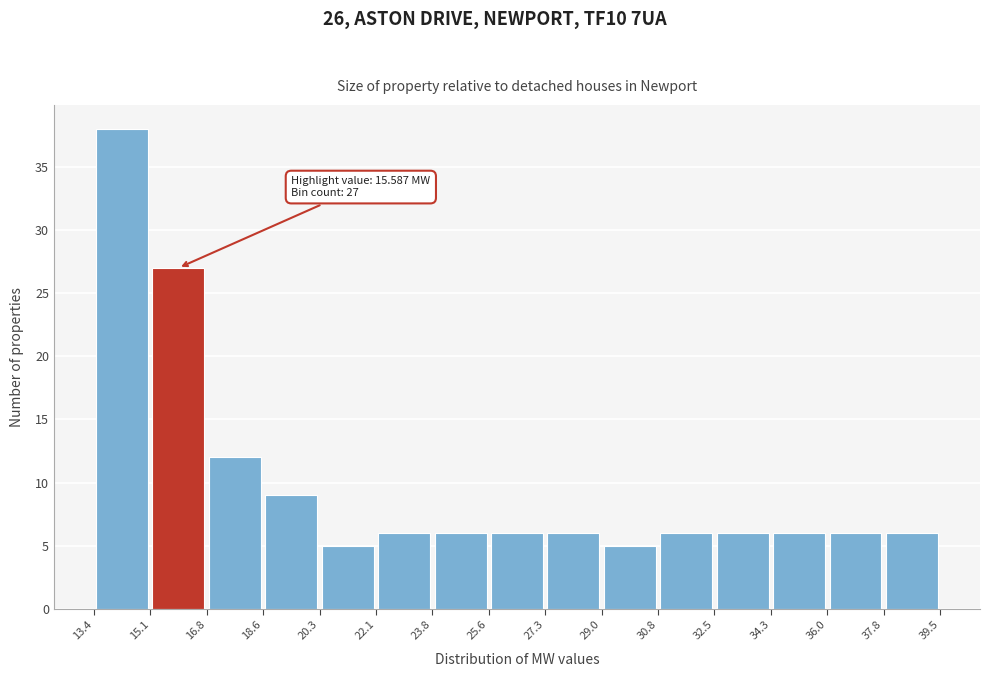

Which range on the x-axis has the tallest bar?

13.4 to 15.1